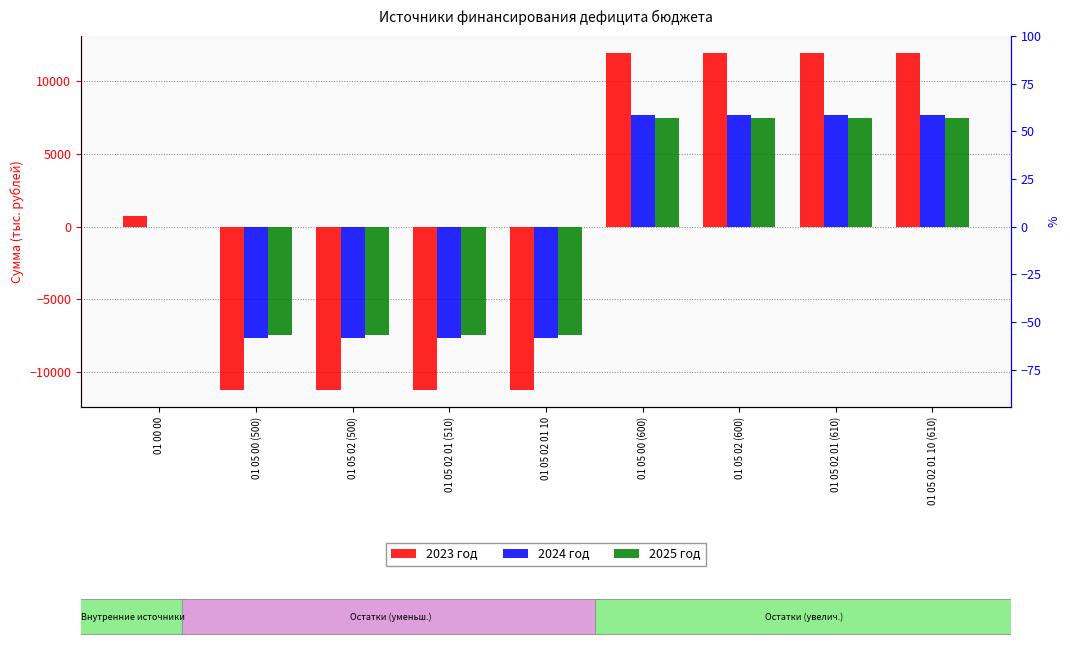

How many data points in 2024 год are above 0?

4